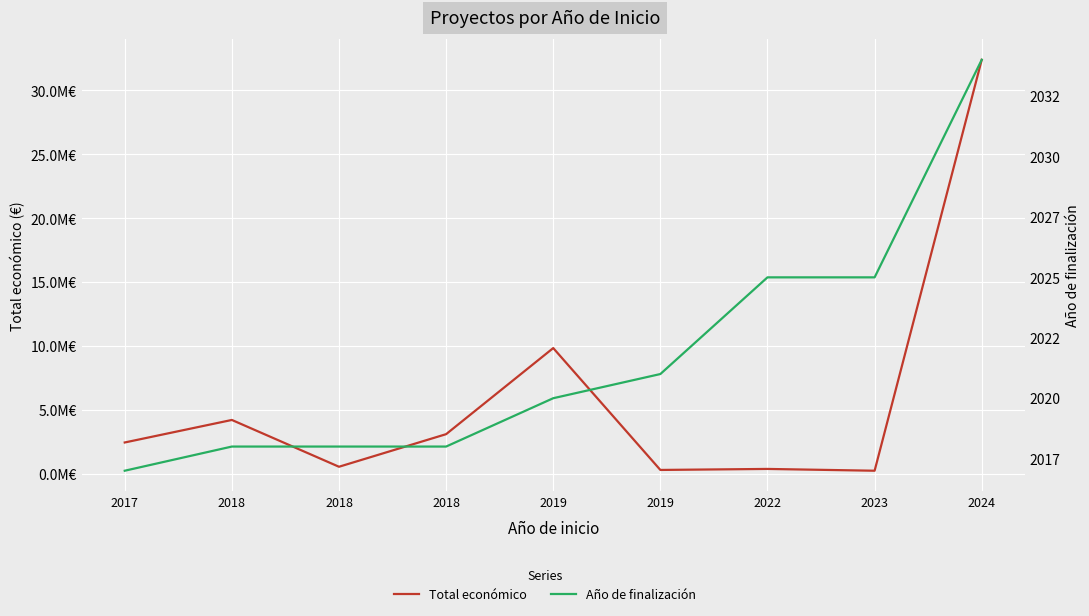

Which series has the largest total across all categories?

Total económico